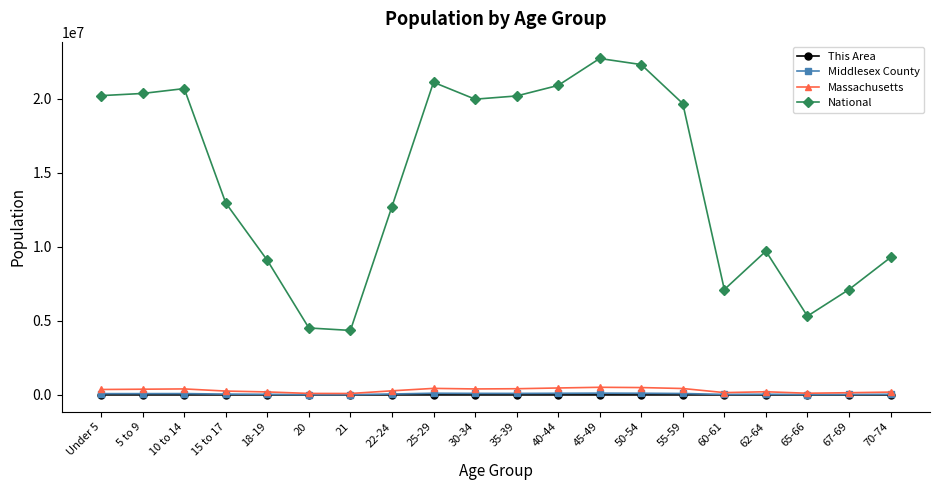

Which series has the widest spread of values?

National